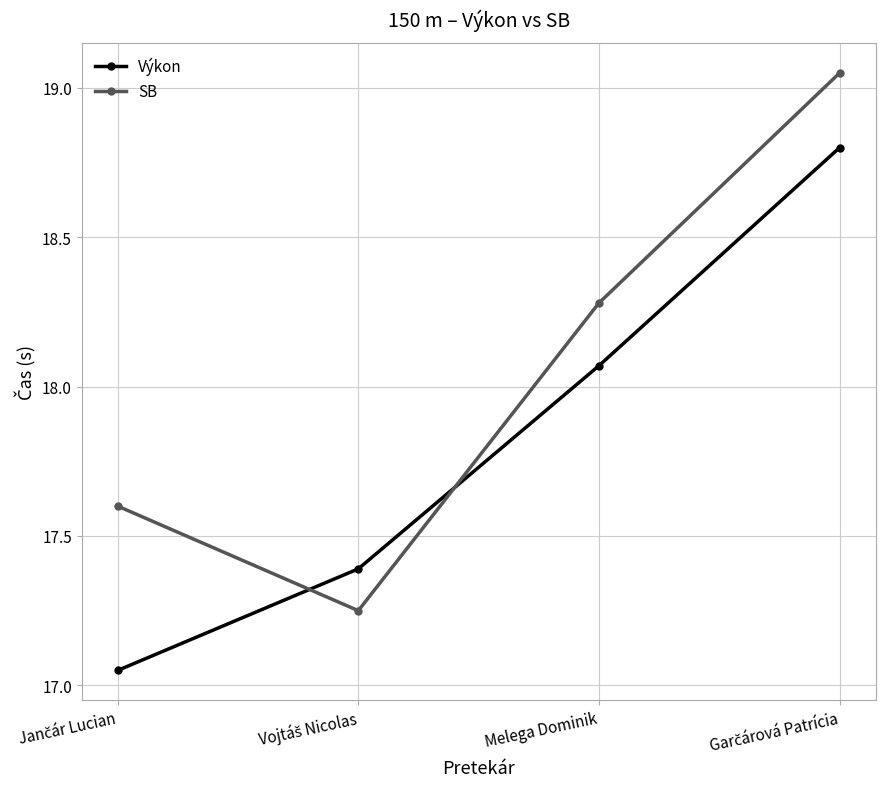

Where is SB nearest to the value 18?

Melega Dominik